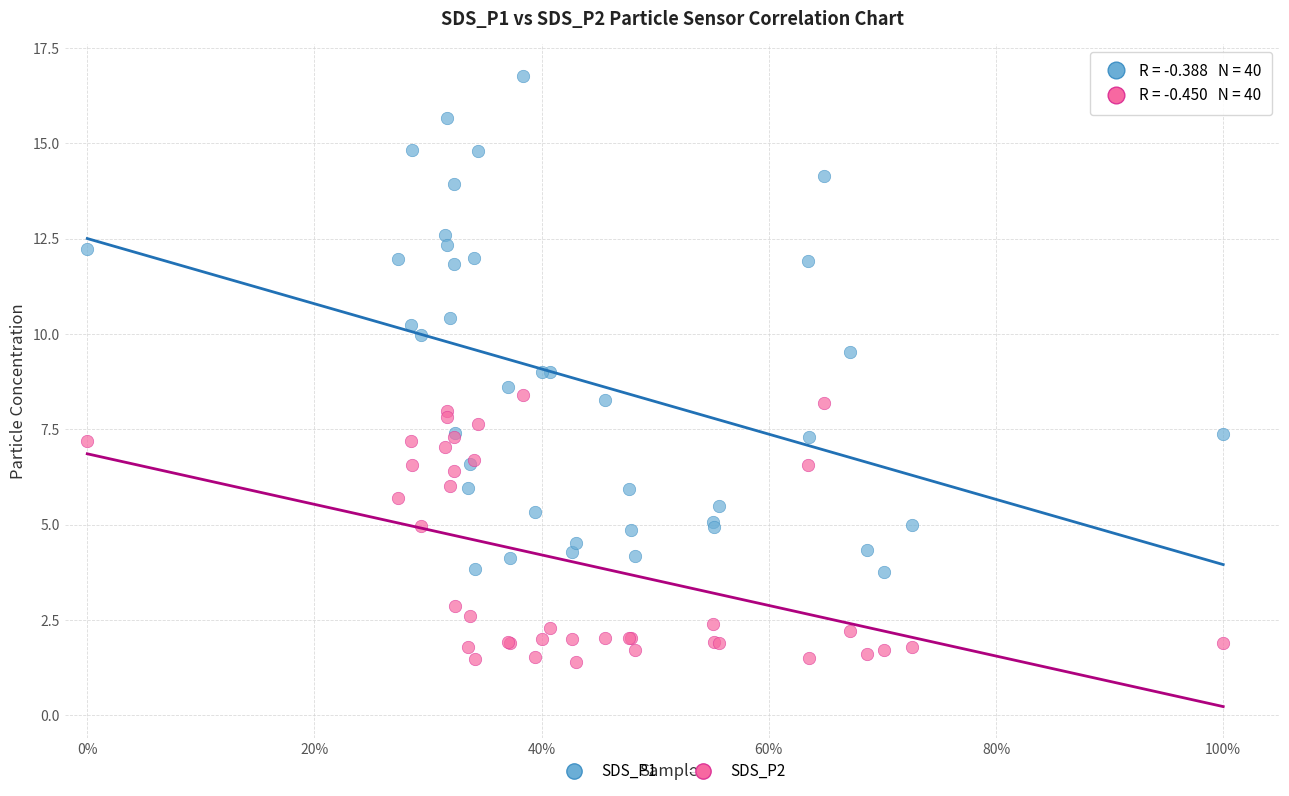

Which series reaches the maximum Y coordinate?

SDS_P1